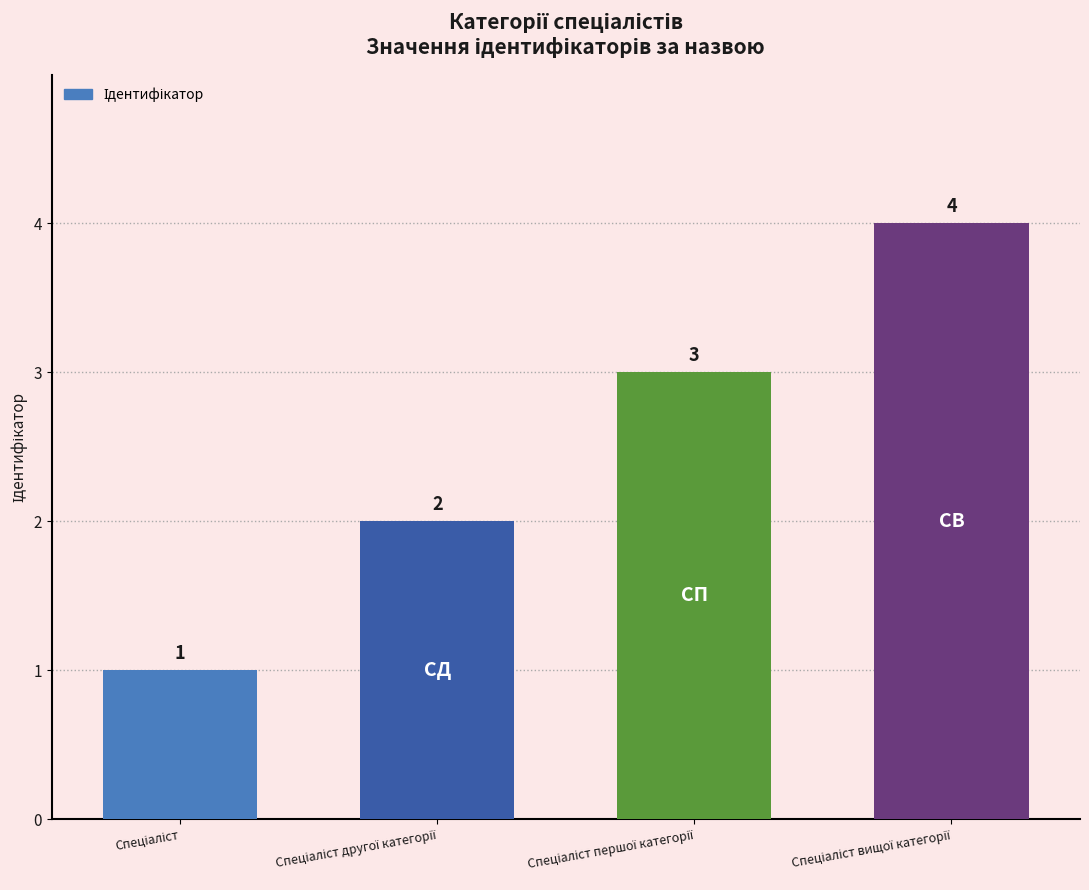

What is the difference between the maximum and minimum values?

3